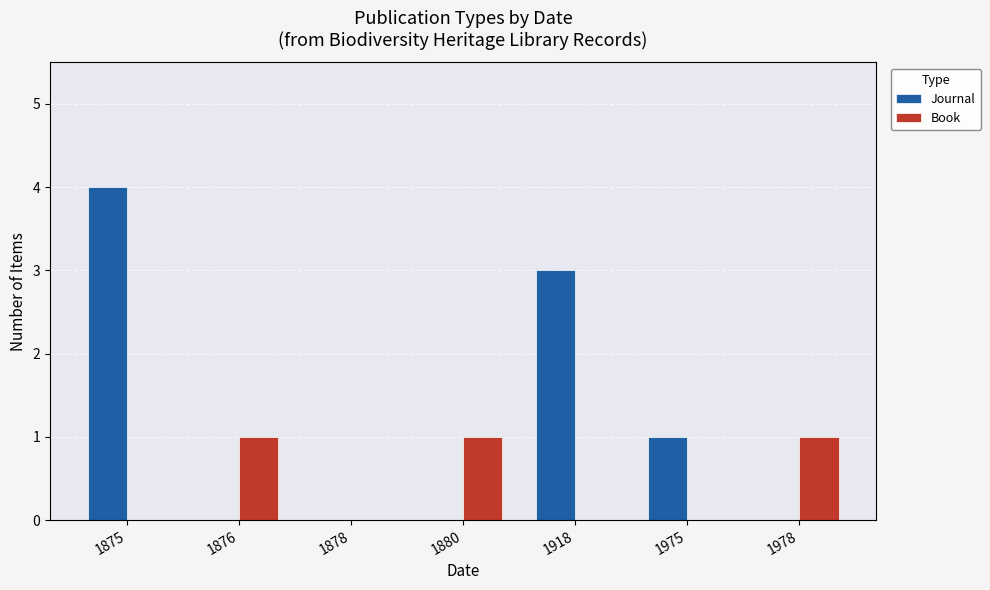

How many data points does each series have?

7